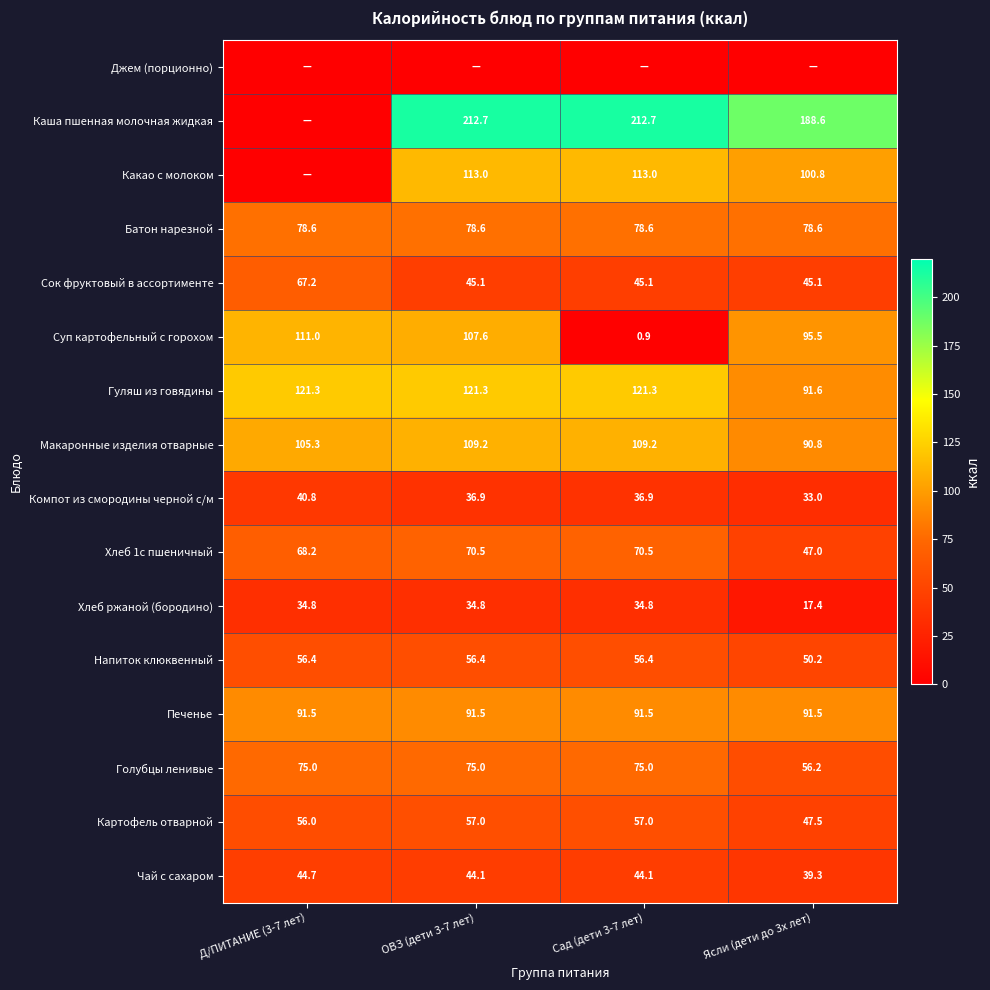

What is the difference between the Компот из смородины черной с/м values at Сад (дети 3-7 лет) and Ясли (дети до 3х лет)?

3.9